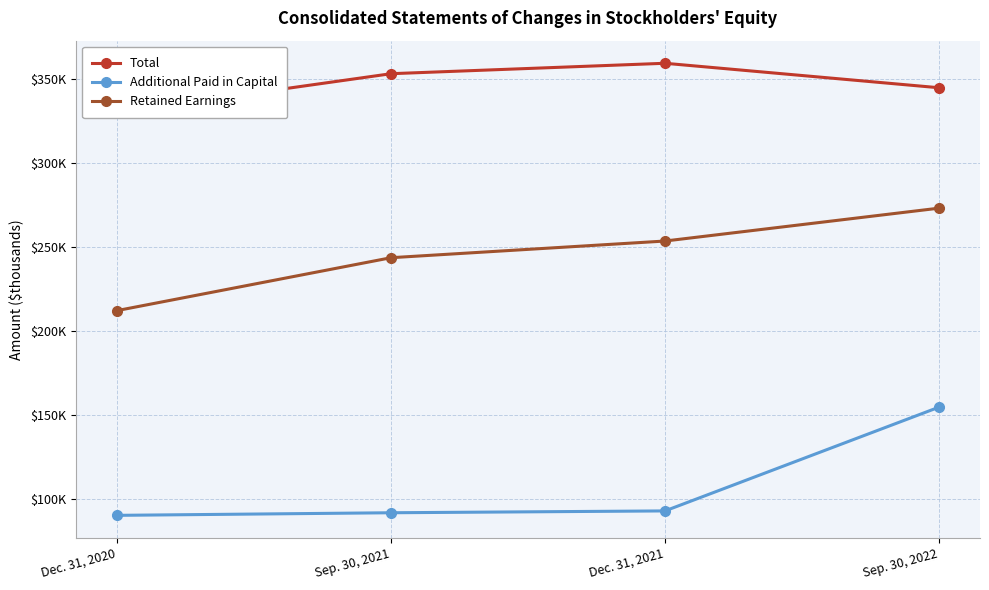

Rank the series by their average value, from highest to lowest.

Total, Retained Earnings, Additional Paid in Capital